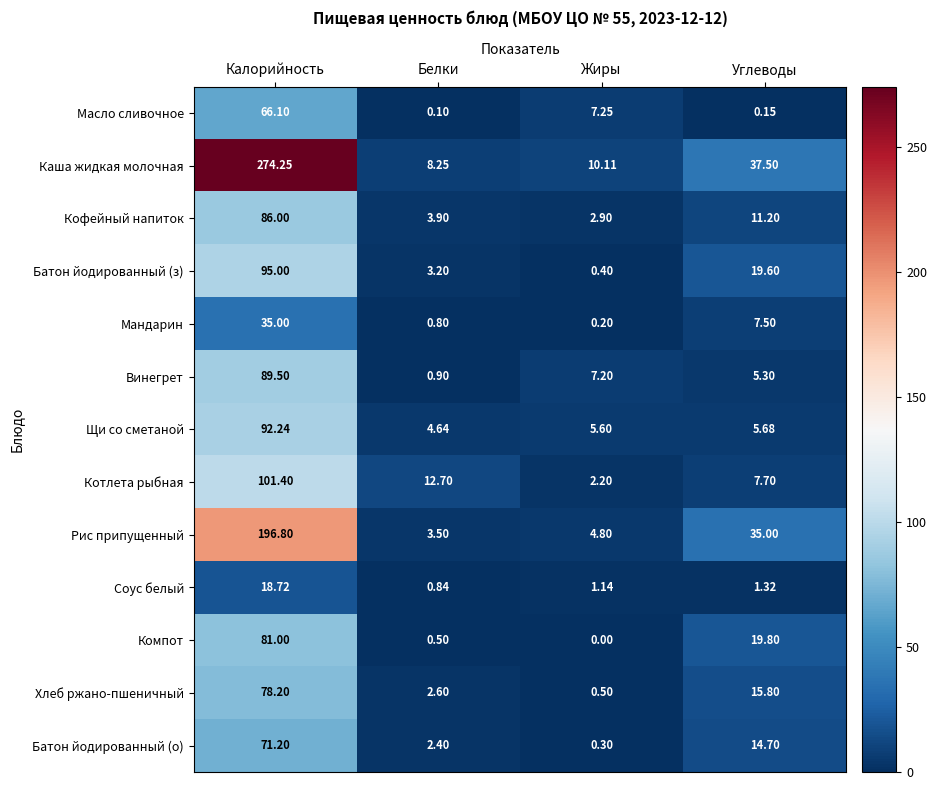

Which category has the lowest value across all series?

Жиры